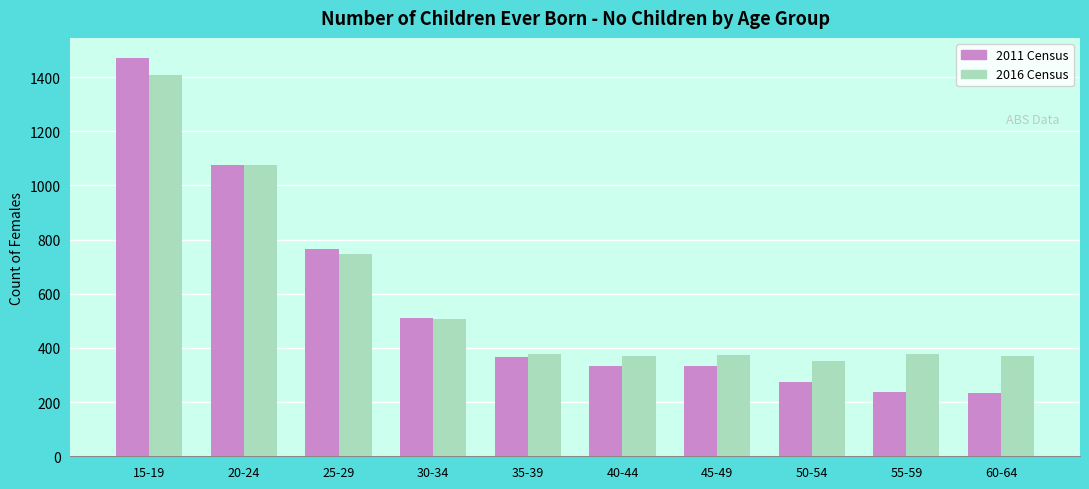

The value of 2011 Census at 30-34 is 227. True or false?

False